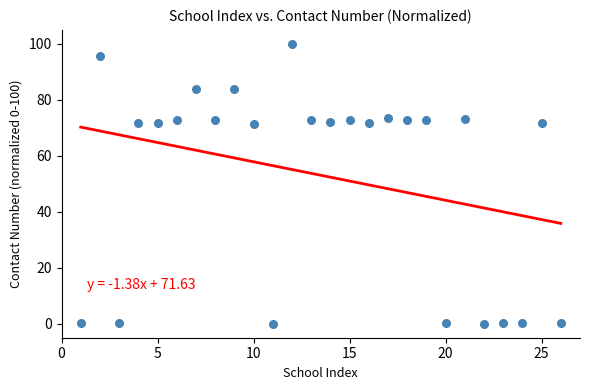

What is the range of Y values (max minus min)?

100.0